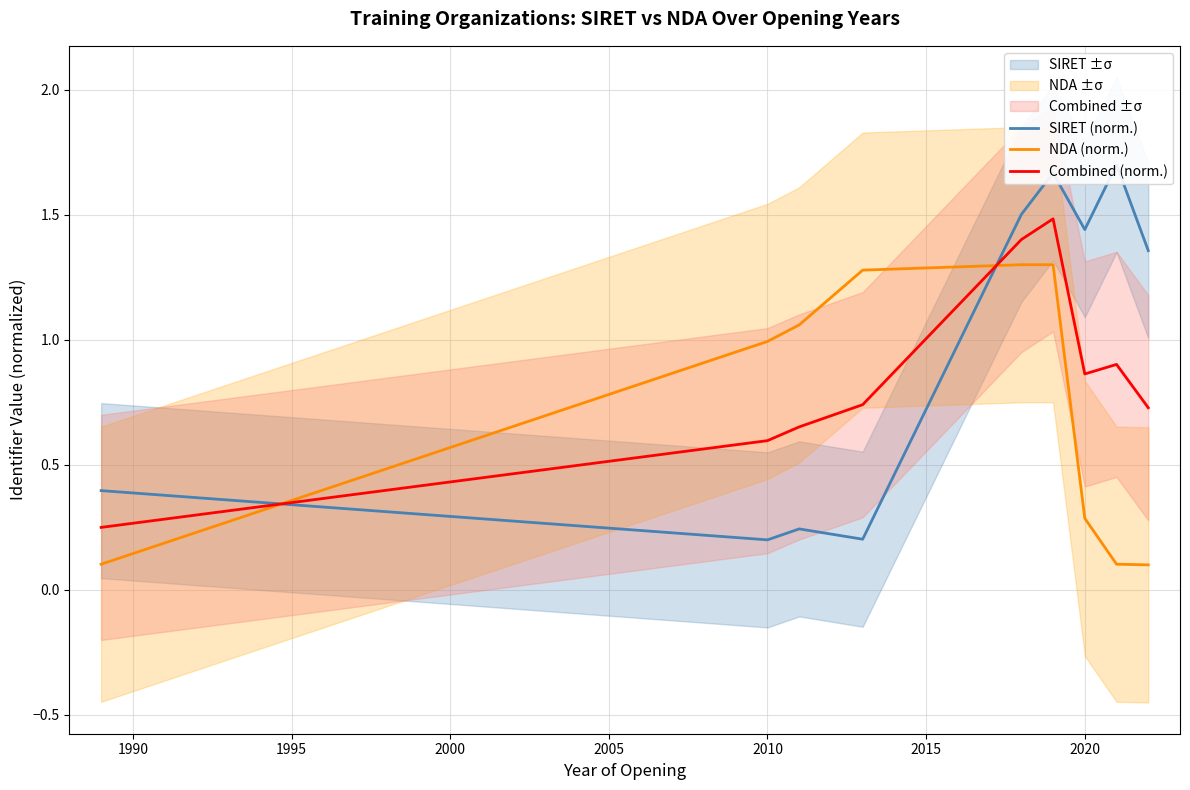

How many interior local peaks does the Combined (norm.) series have?

2